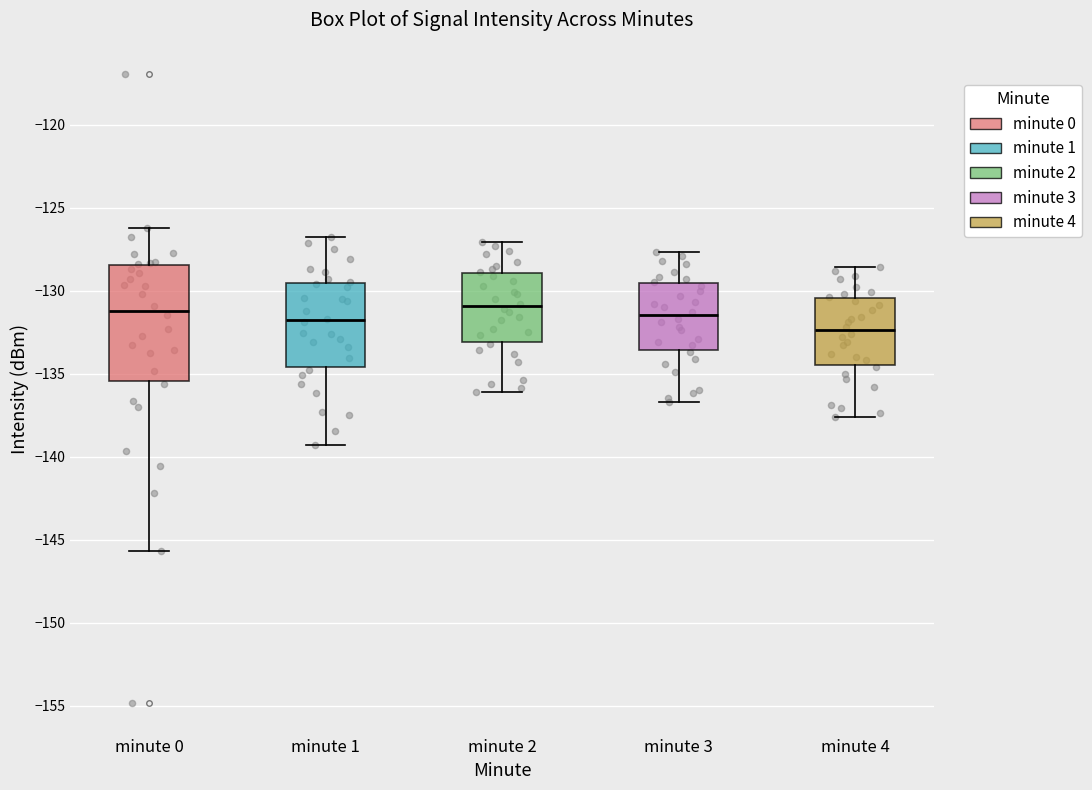

Which box is the tallest, from its lower edge to its upper edge?

minute 0